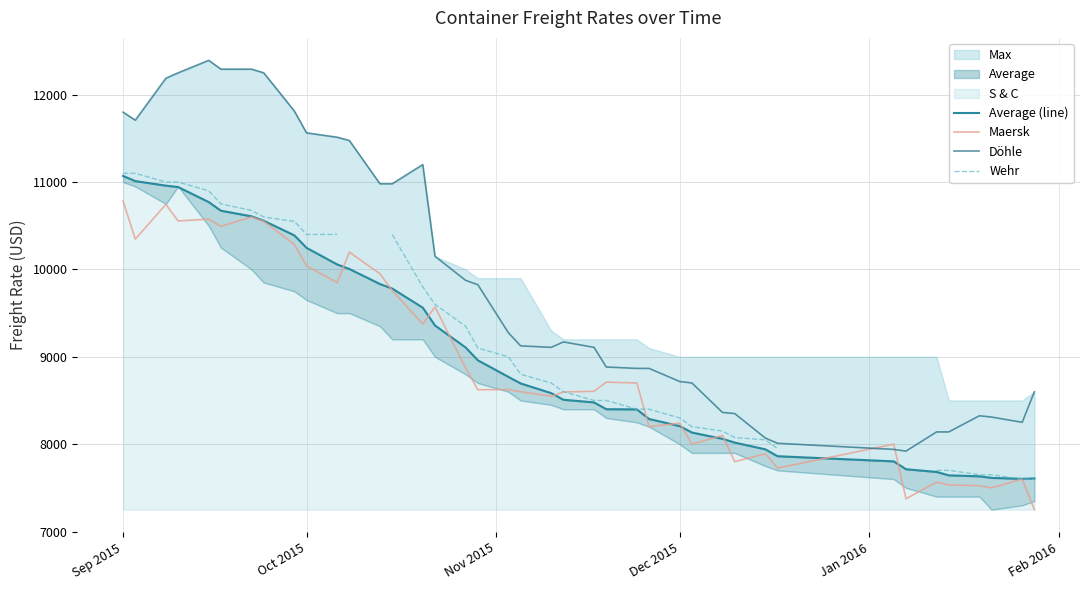

How many data points in Maersk are above 8625?

19